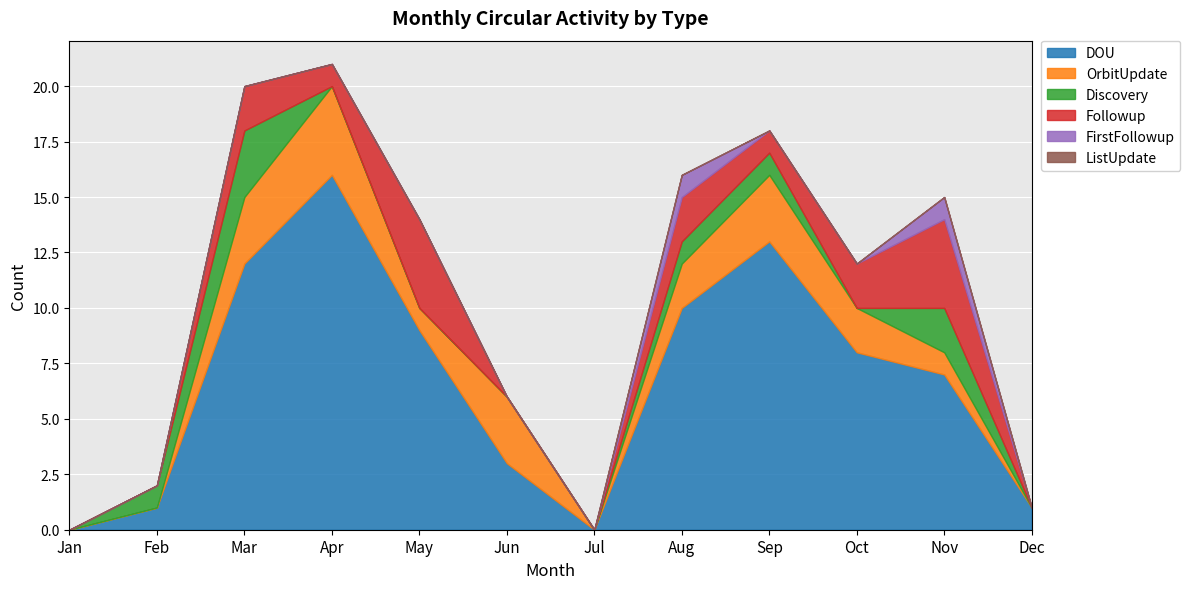

What is the value of the Discovery point at the 2nd from the left?

1